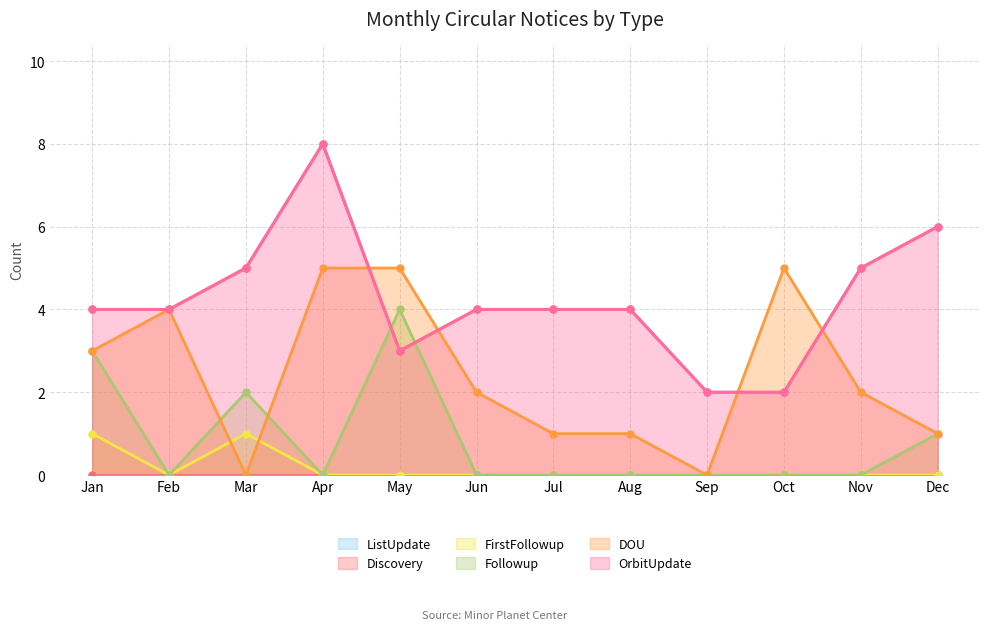

Which has a higher value, Feb or Sep?

Feb